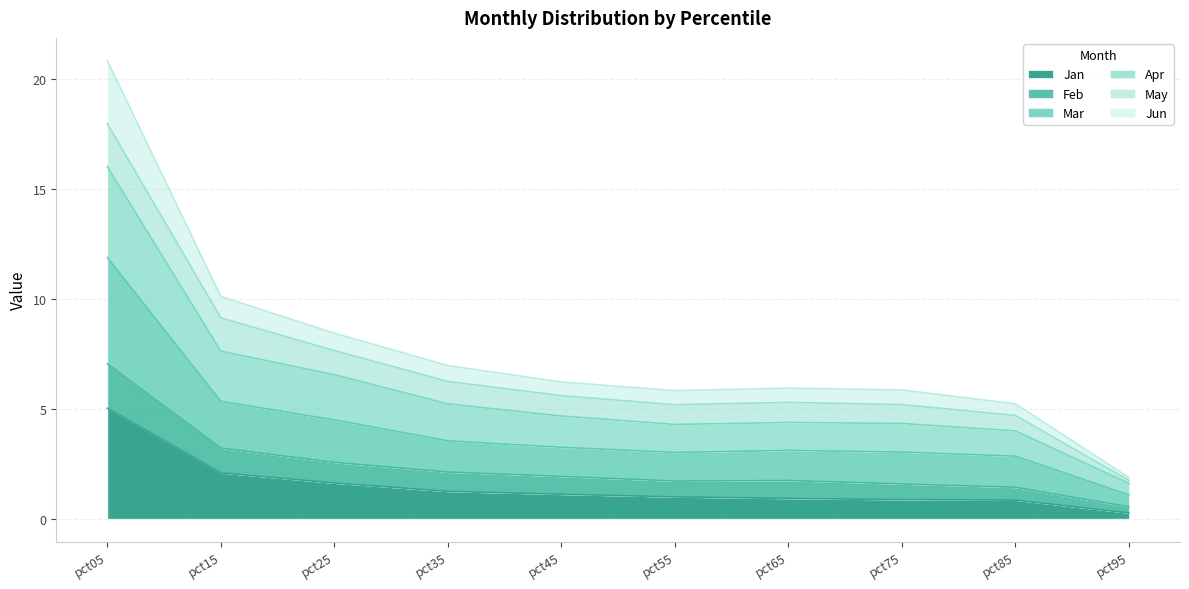

The value of Feb at pct85 is 2.8. True or false?

False